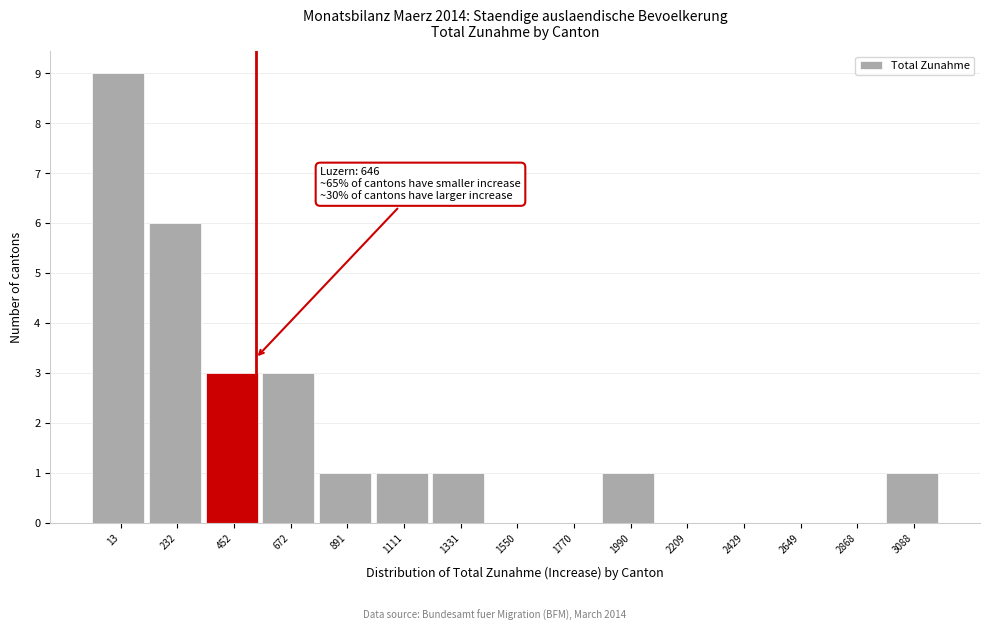

Reading left to right, what are all the values shown in this chart?

13=9	232=6	452=3	672=3	891=1	1111=1	1331=1	1550=0	1770=0	1990=1	2209=0	2429=0	2649=0	2868=0	3088=1